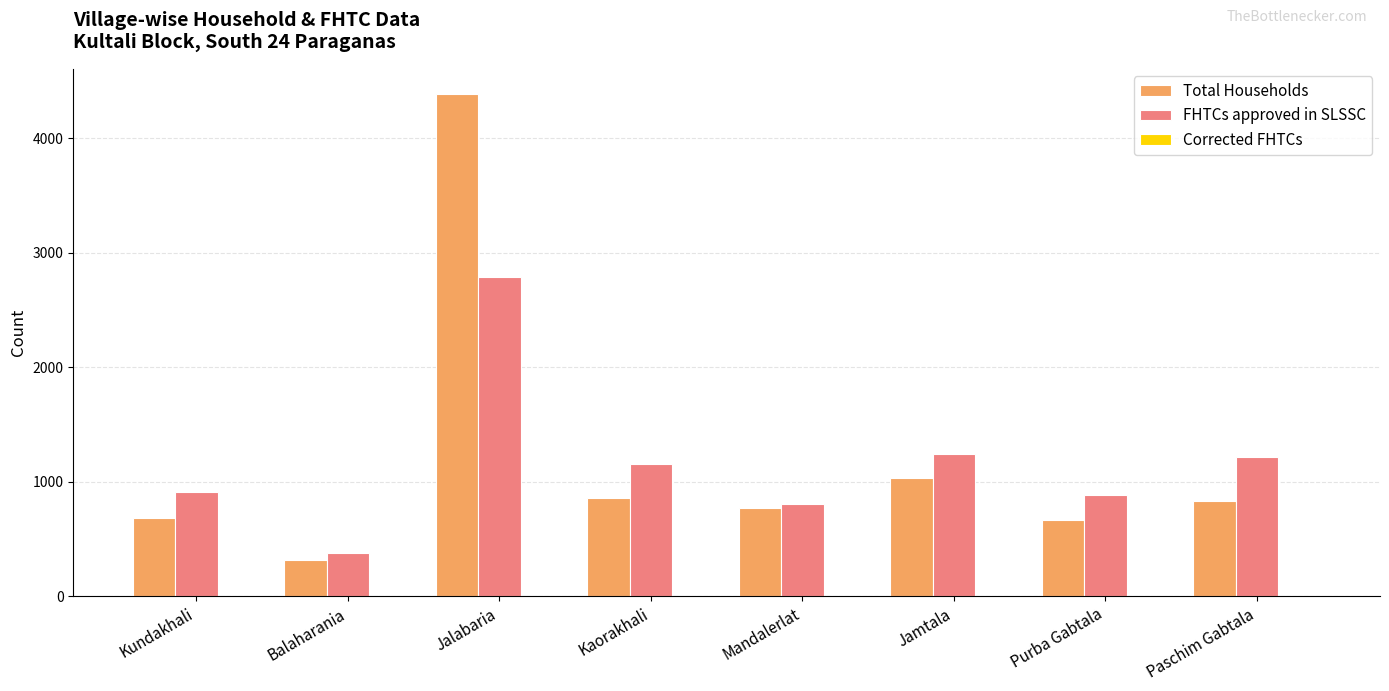

Is the value of Total Households at Paschim Gabtala greater than the value of FHTCs approved in SLSSC at Purba Gabtala?

No